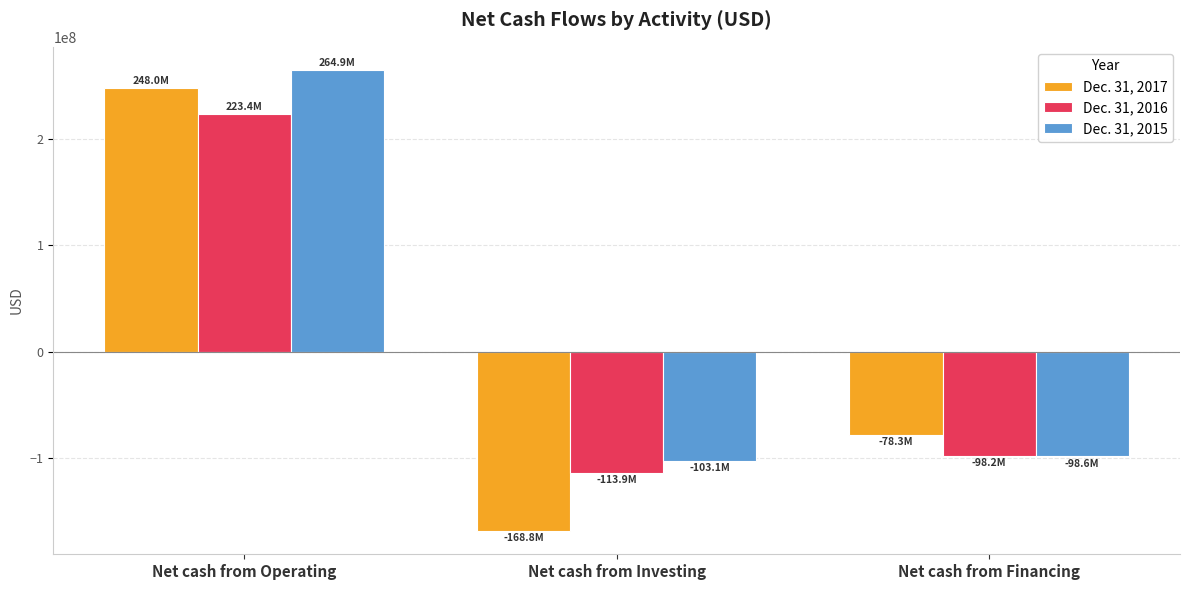

What is the greatest value displayed?

264909230